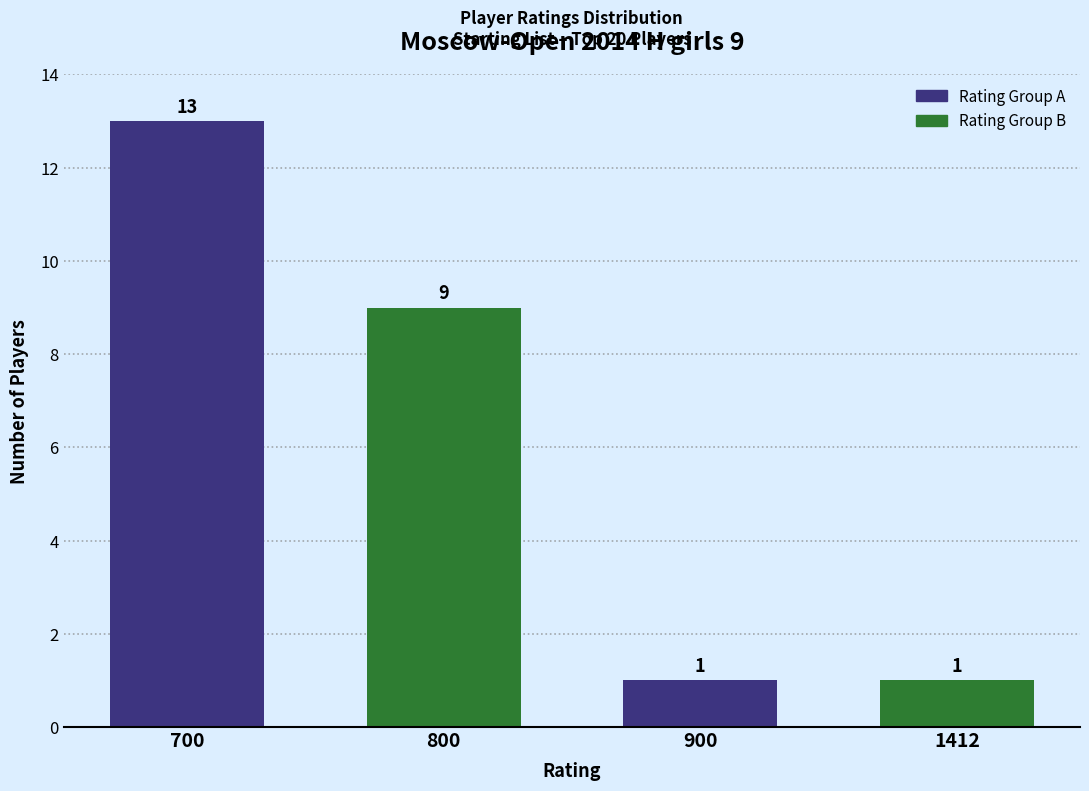

How many data points does each series have?

4